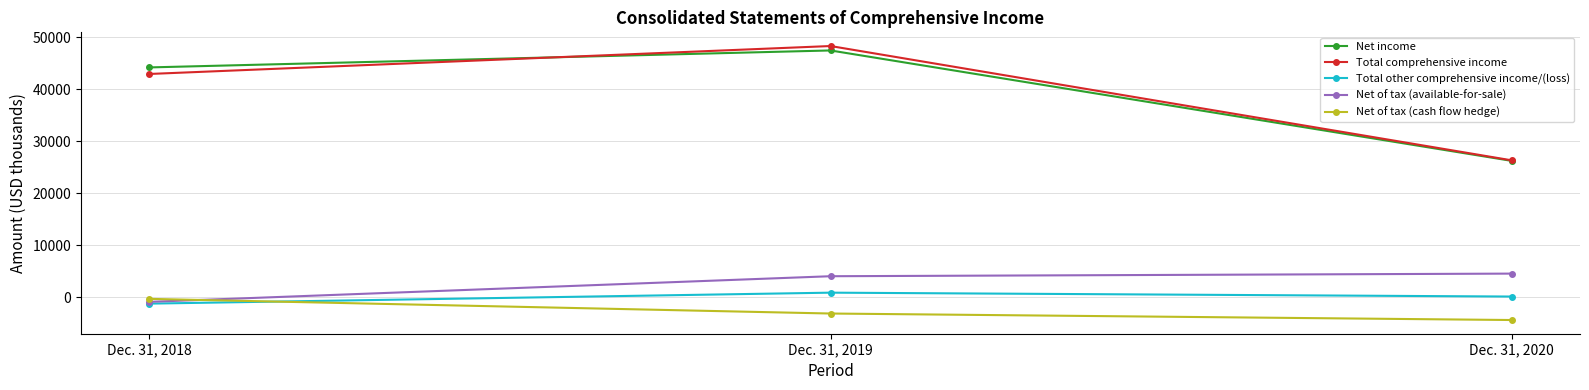

At which label is Total other comprehensive income/(loss) closest to -205?

Dec. 31, 2020